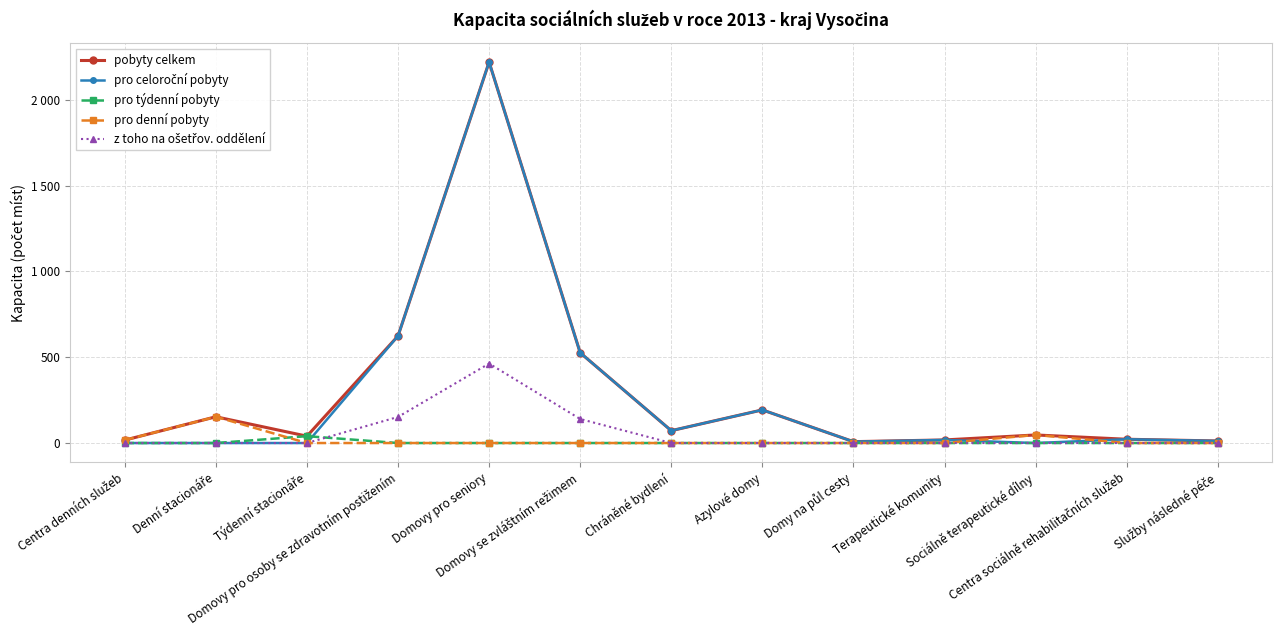

Does the chart have visible grid lines?

Yes